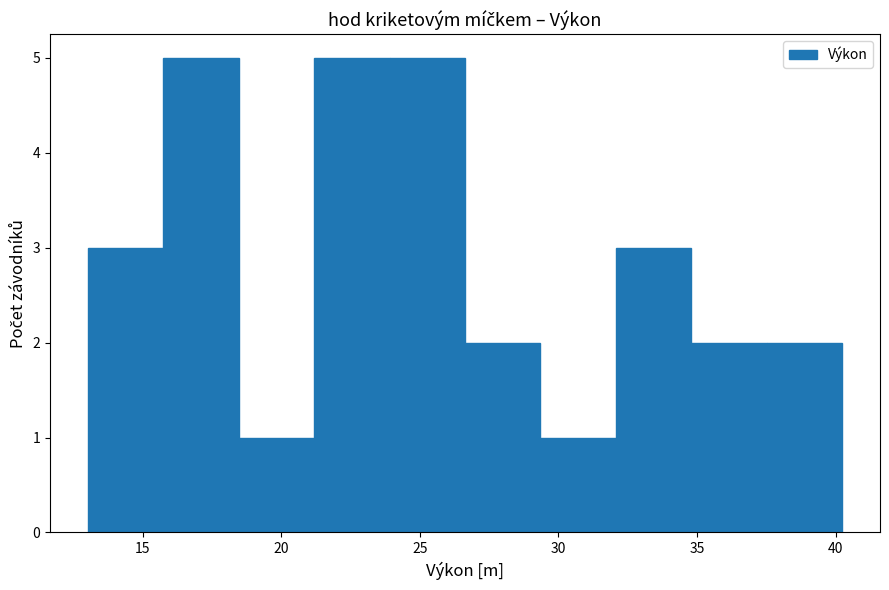

What is the height of the bar covering 15.5 to 18.5 on the x-axis? Neither the bar edges nor the heights are printed on the chart, so give them approximately, as read against the axes.

5